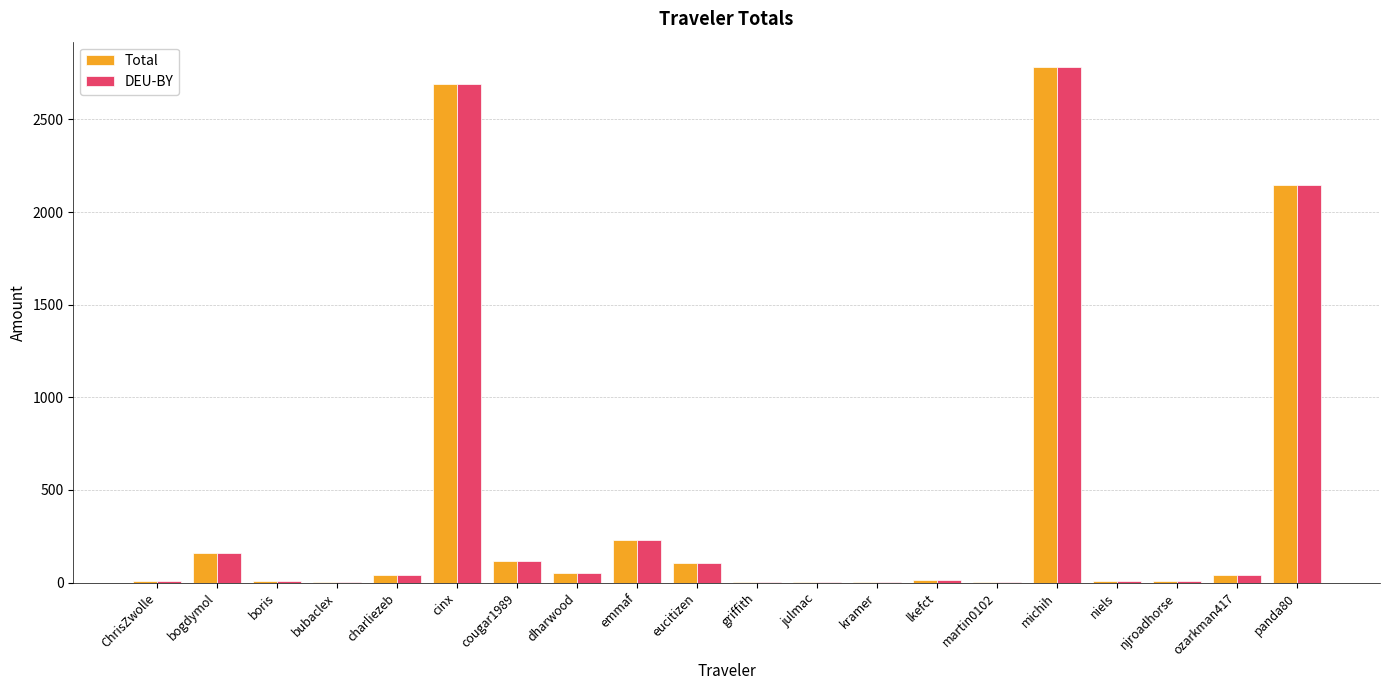

What is the sum of the Total values at michih and emmaf?

3011.3